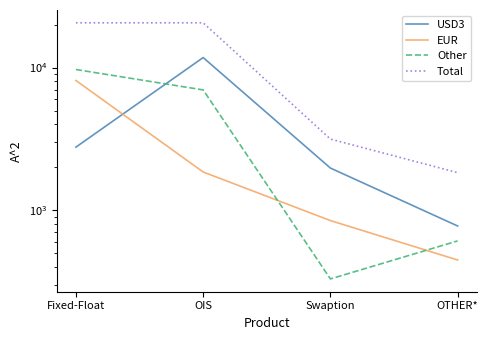

At which category is the sum across all series the highest?

Fixed-Float